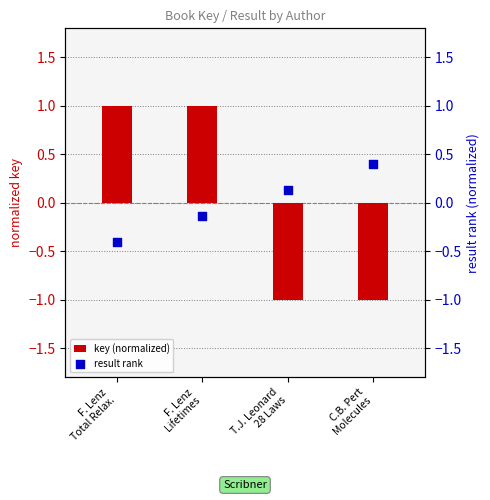

What is the total value across all series at F. Lenz
Lifetimes?

0.9